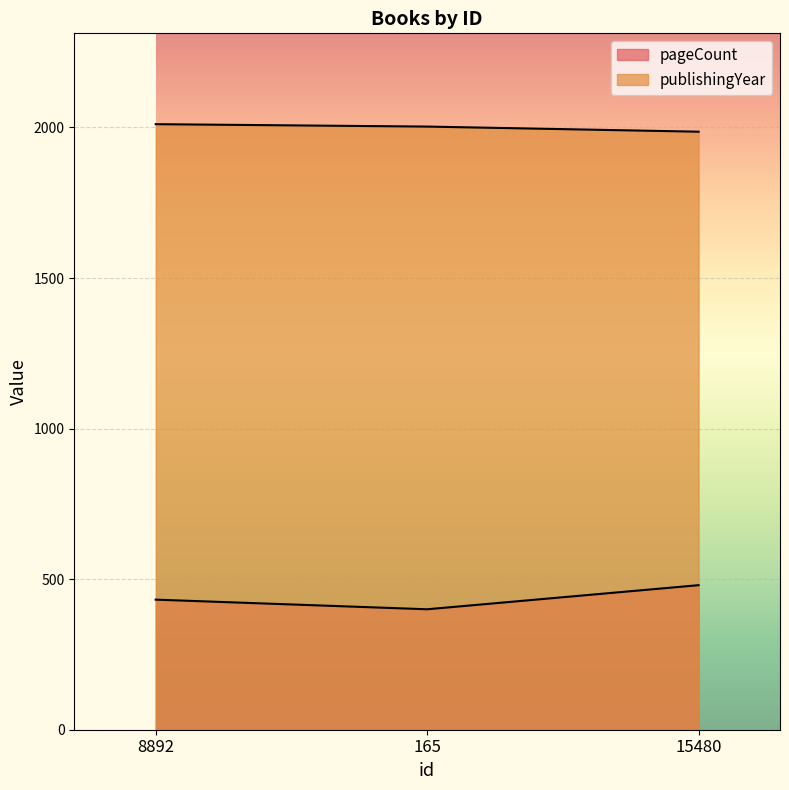

How many lines are shown in the chart?

2